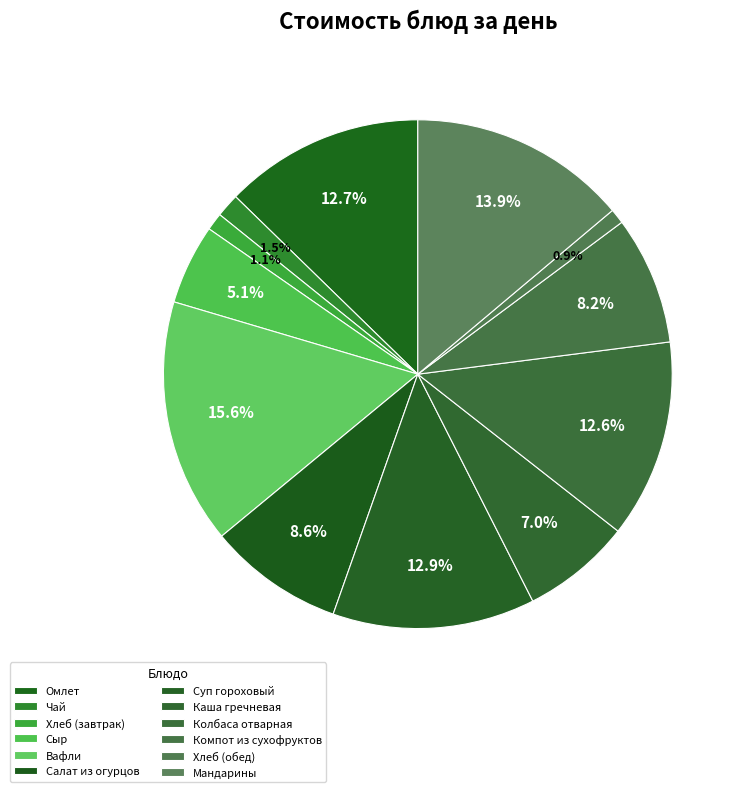

What percentage is the Хлеб (завтрак) slice, to the nearest percent?

1%